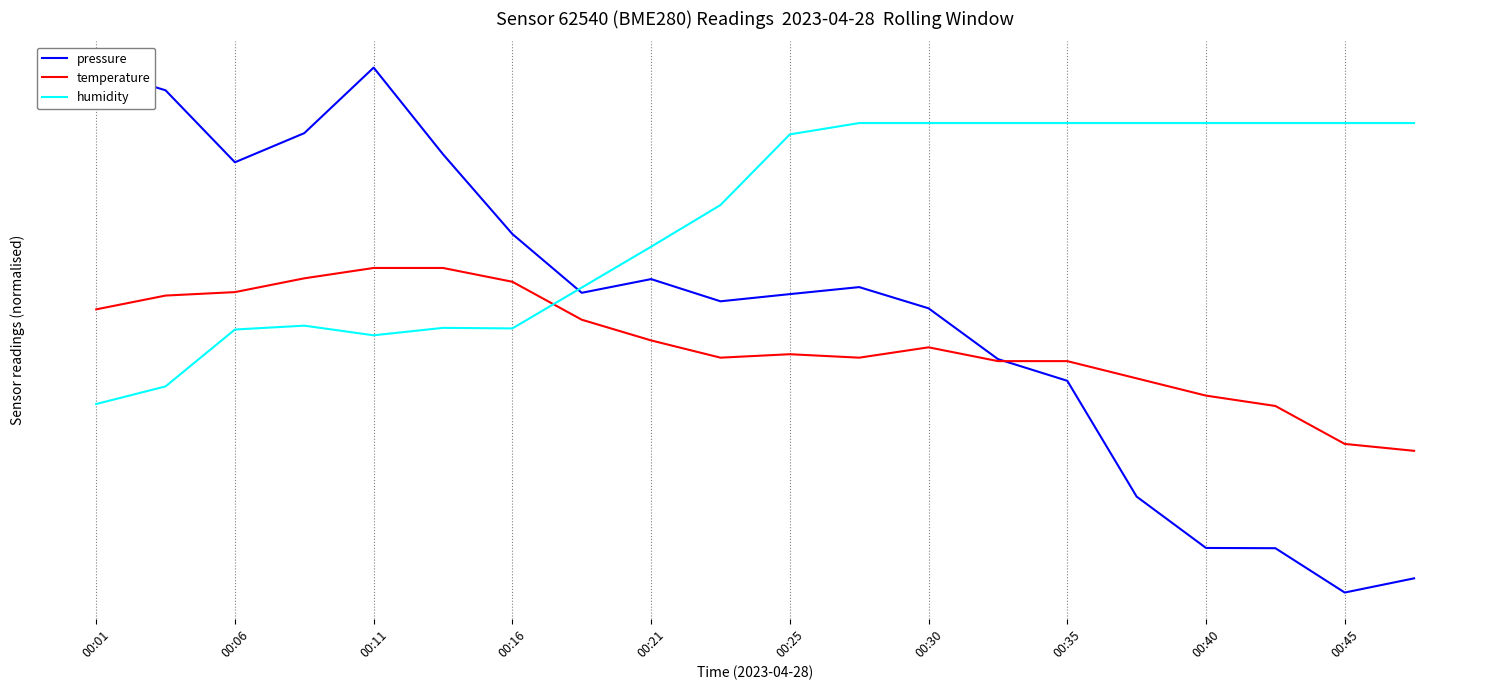

What is the sum of all humidity values?

463.3